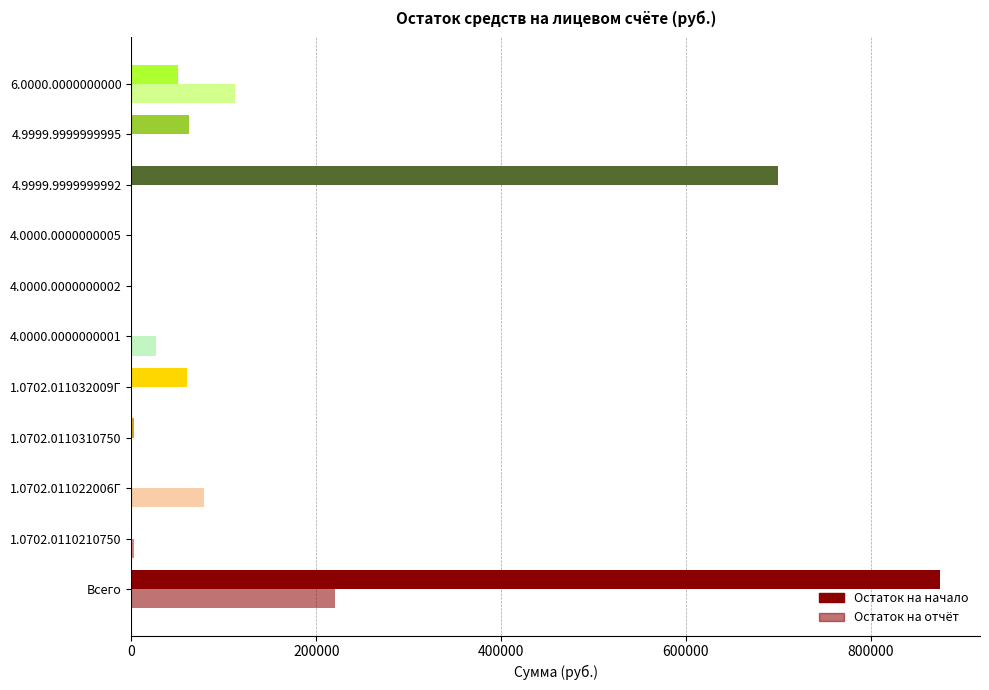

How many data points does each series have?

11